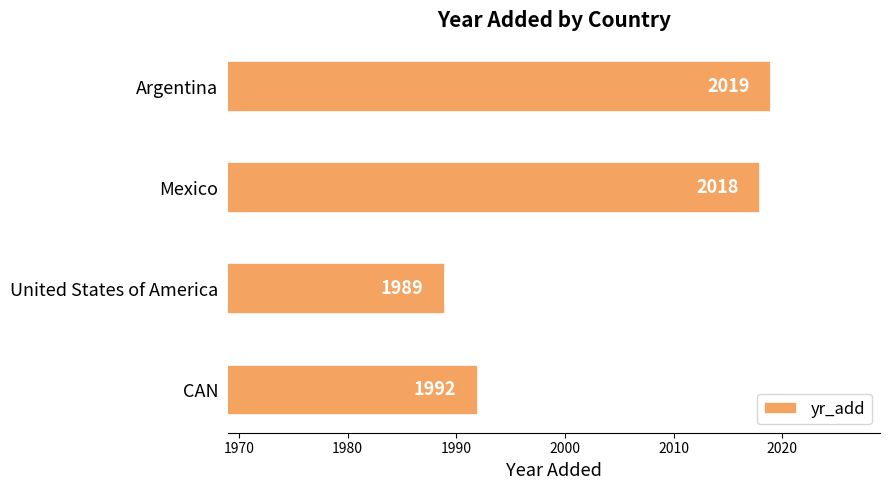

Where is the data nearest to the value 2004?

CAN